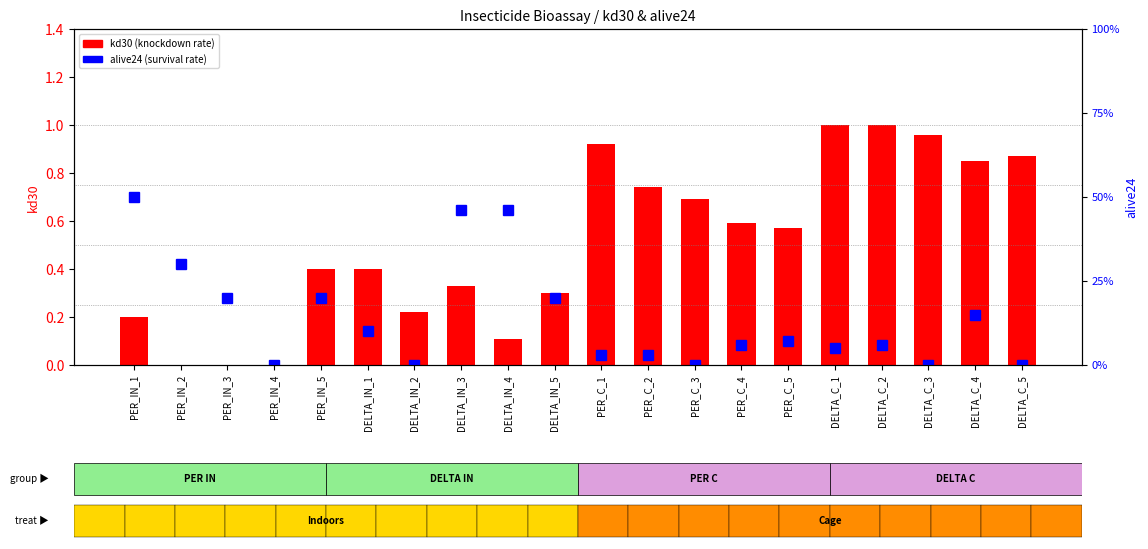

Is it true that kd30 (knockdown rate) equals 1.0 at DELTA_C_3?

True